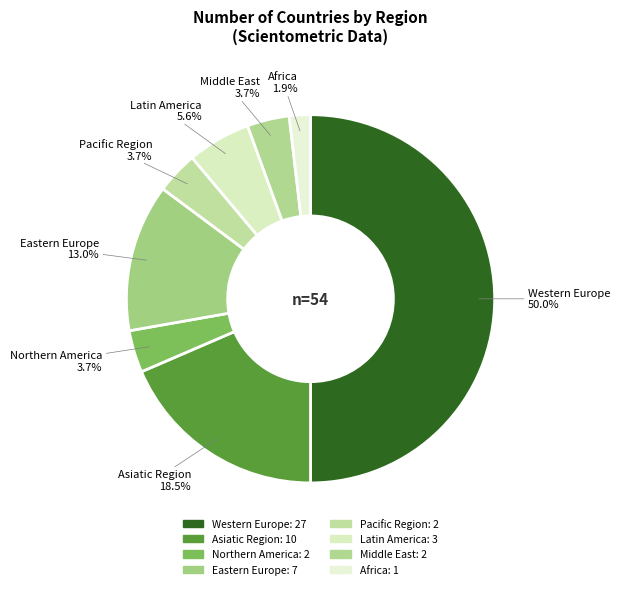

Does Middle East represent more than half of the total?

No